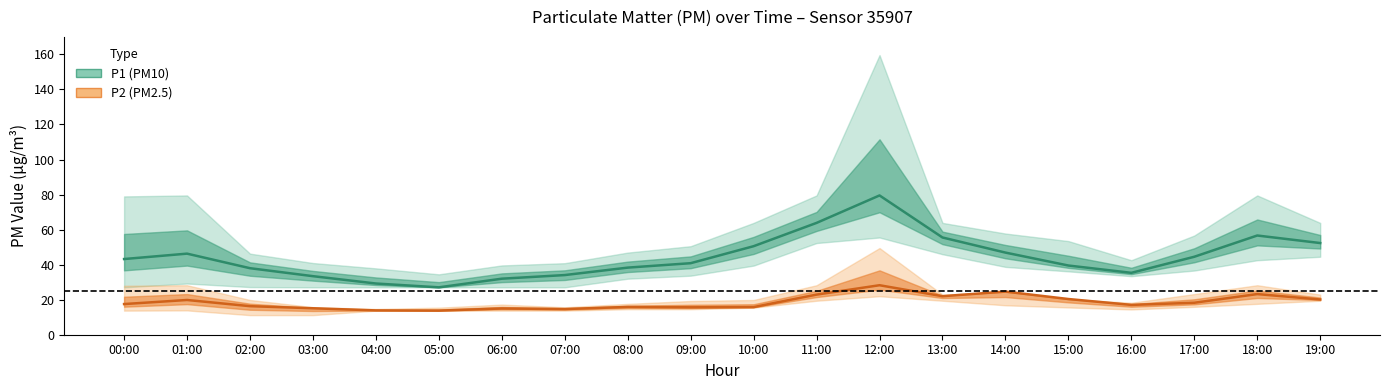

How many lines are shown in the chart?

2